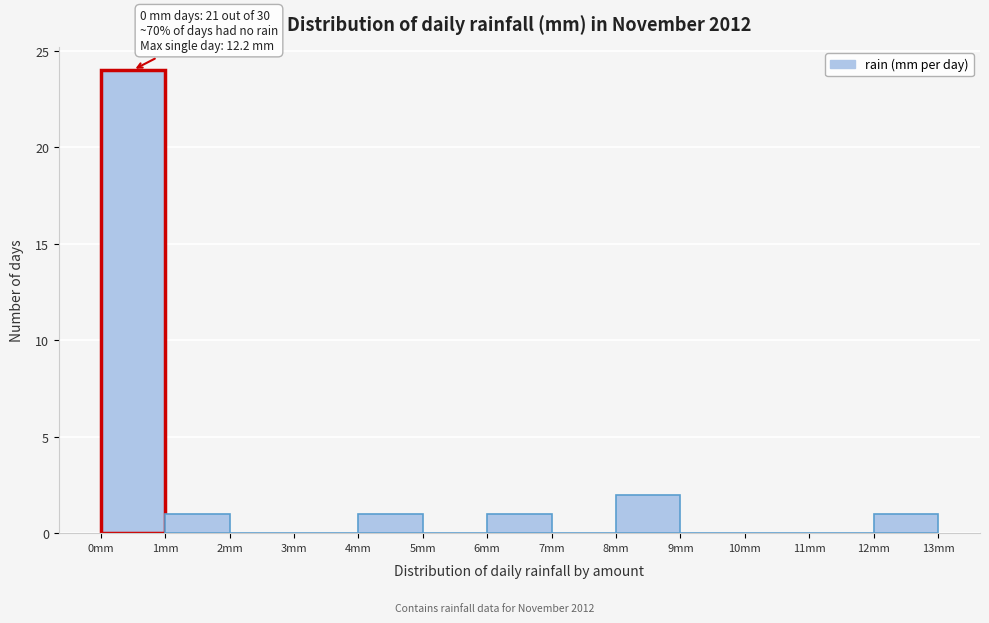

Over which range of the x-axis is the bar tallest?

0 to 1